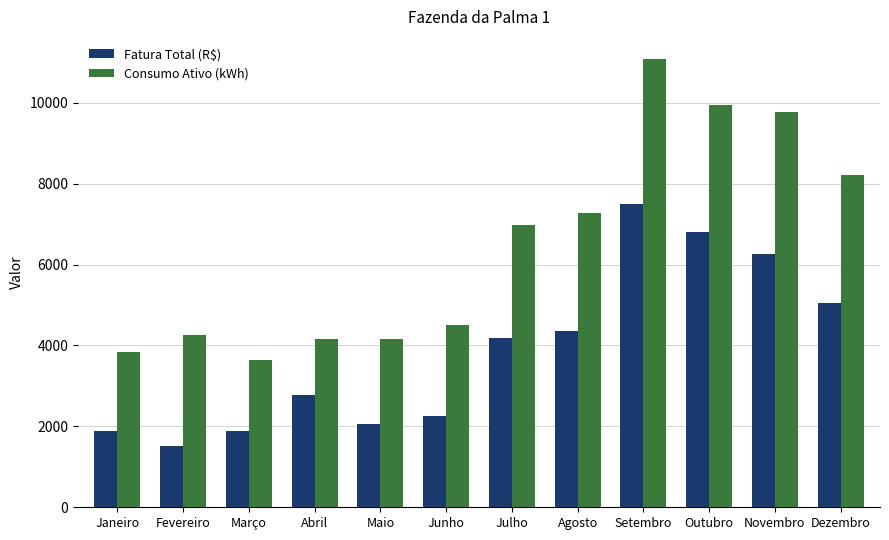

Count the number of data series in this chart.

2